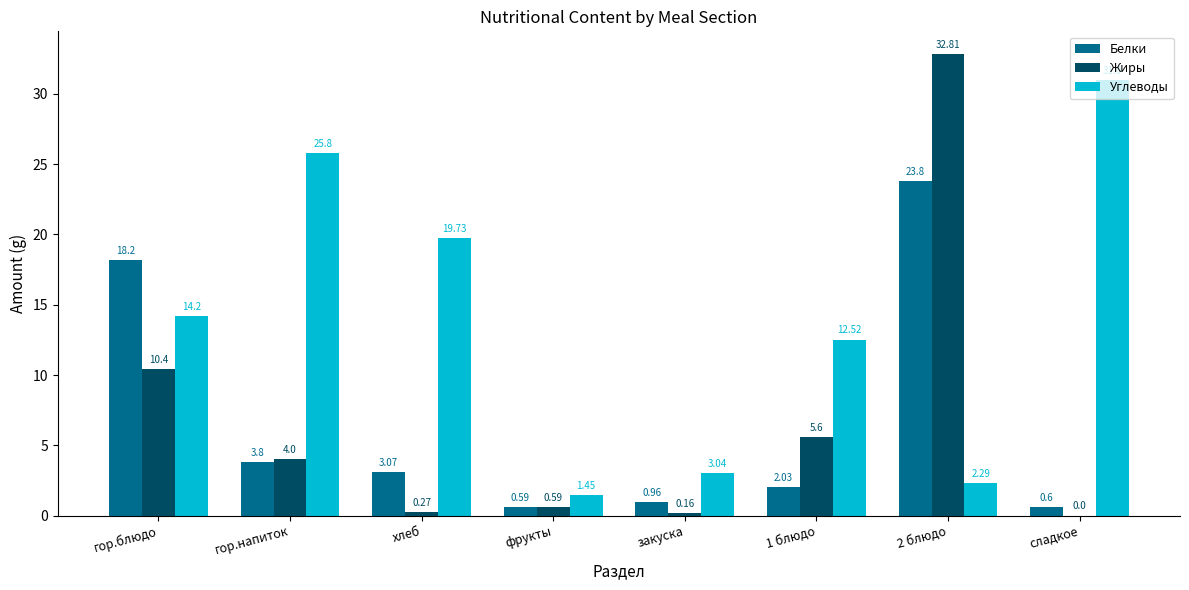

Is the value of Углеводы at 2 блюдо greater than the value of Белки at сладкое?

Yes